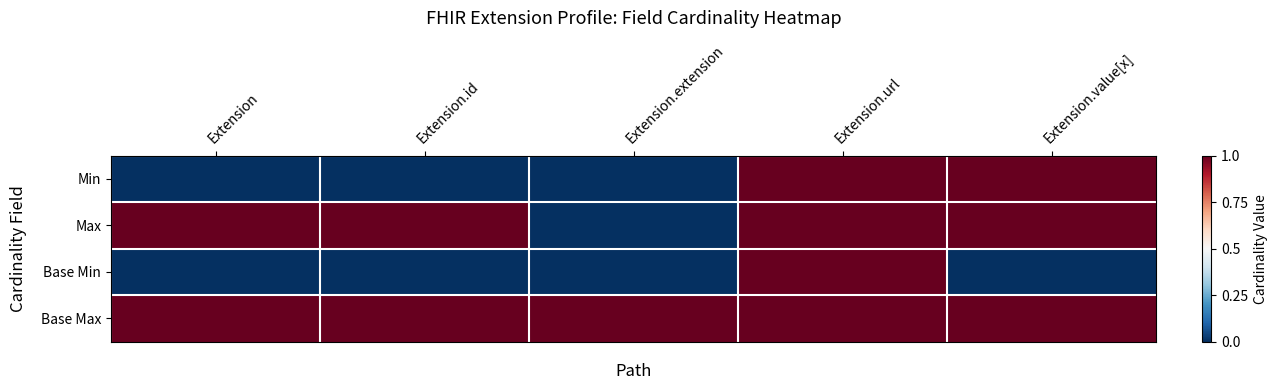

Rank the series by their average value, from lowest to highest.

Base Min, Min, Max, Base Max